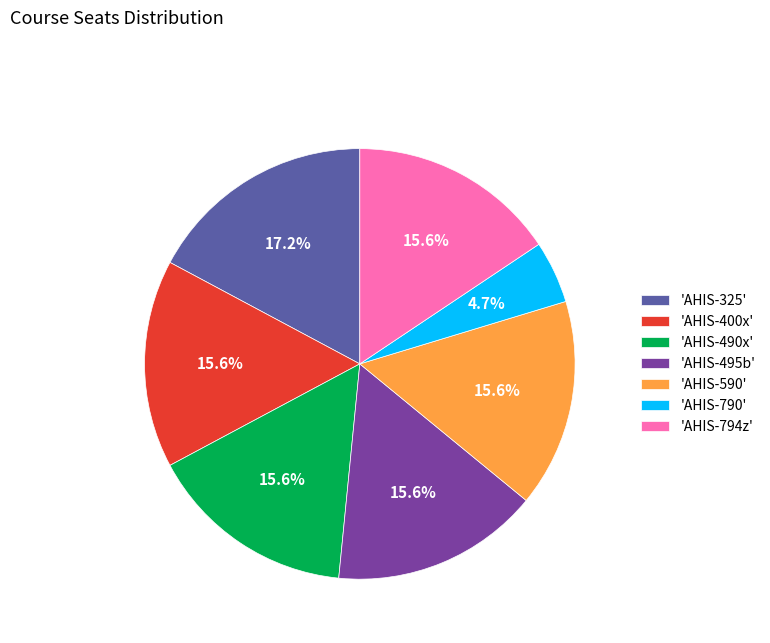

Does any single category account for the majority?

No